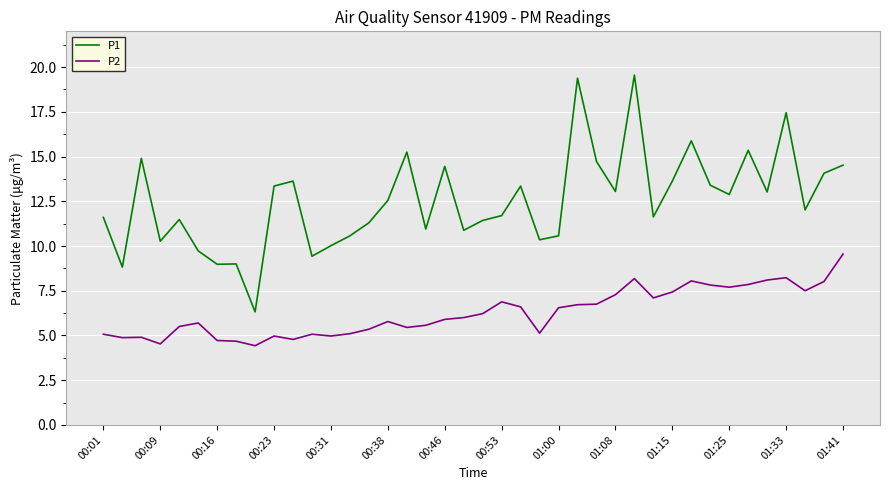

Which series has the largest total across all categories?

P1